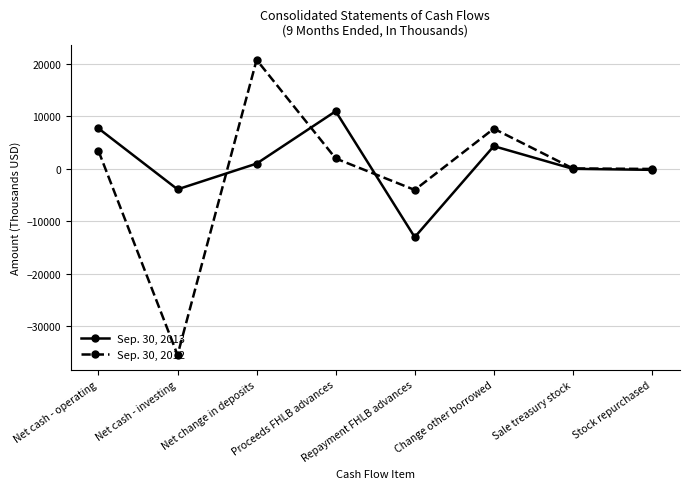

How many lines are shown in the chart?

2